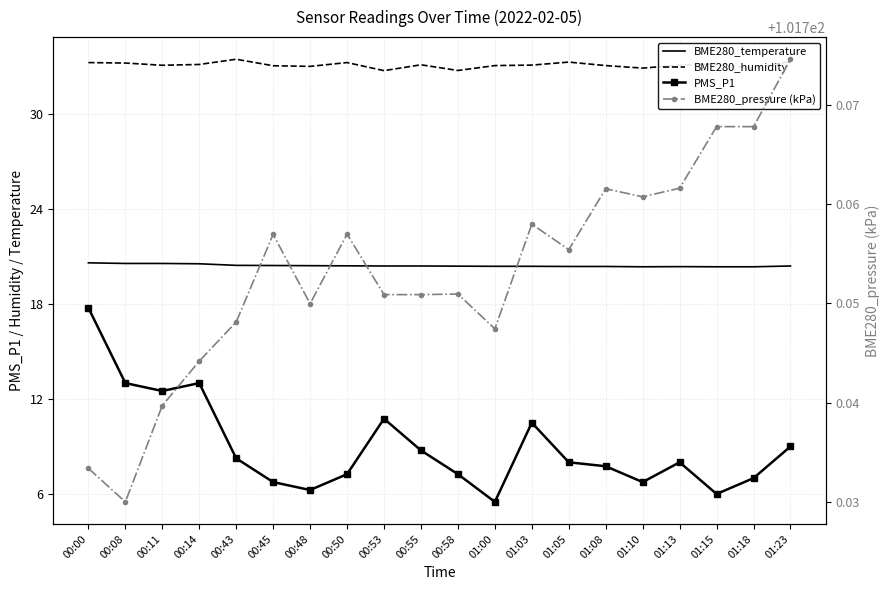

What is the smallest value displayed?

5.5